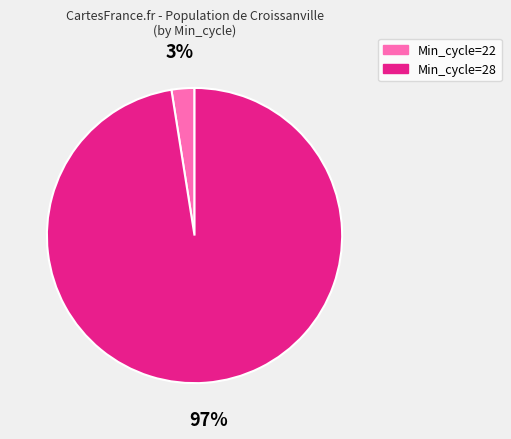

How many segments does this pie chart have?

2